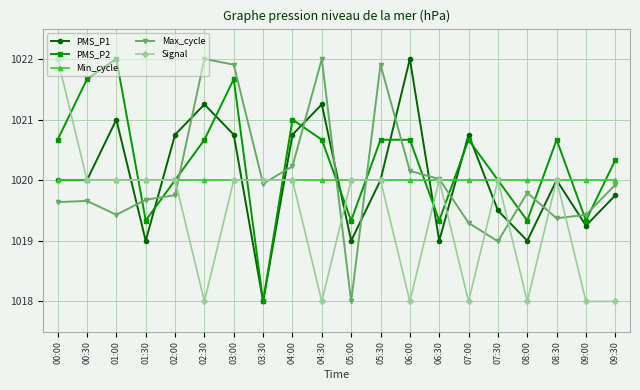

What is the value of the Max_cycle point at the 10th from the left?

1022.0